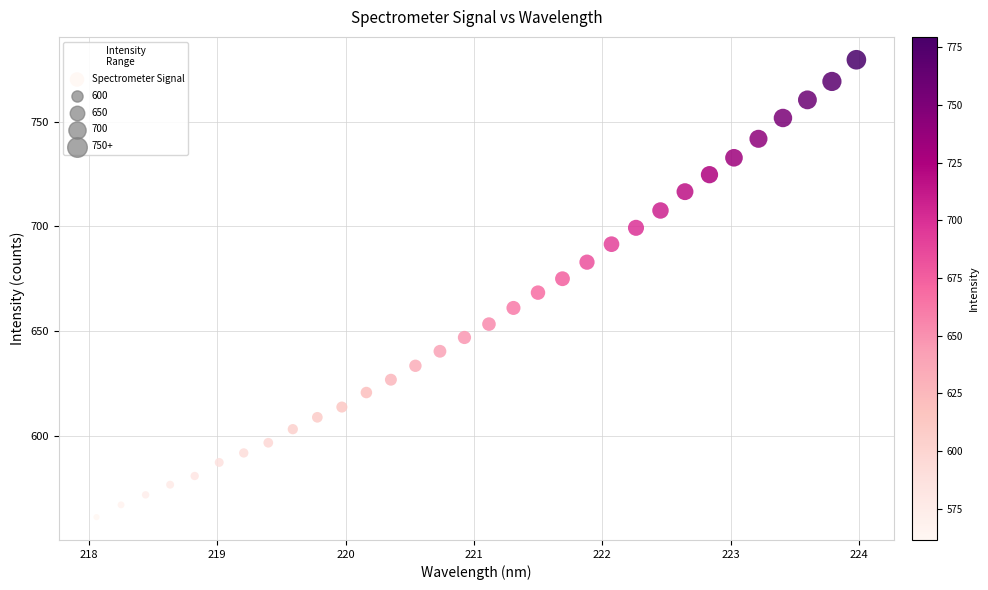

What is the range of Y values (max minus min)?

218.1